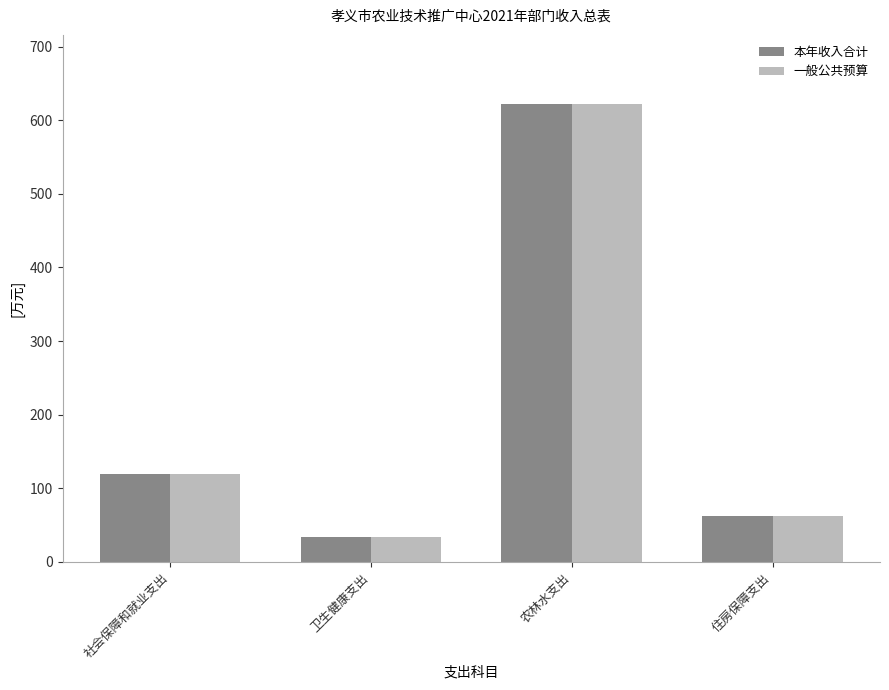

The 本年收入合计 series shows 622.5 at 农林水支出. True or false?

True